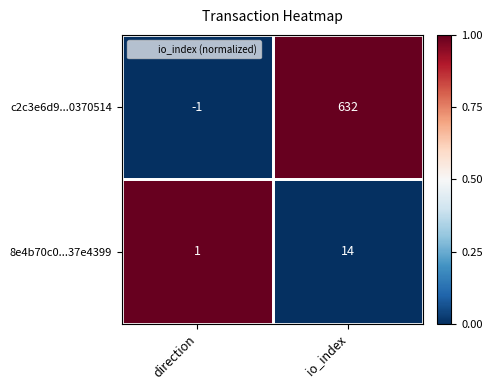

List the series in order of their overall mean, lowest first.

8e4b70c0...37e4399, c2c3e6d9...0370514